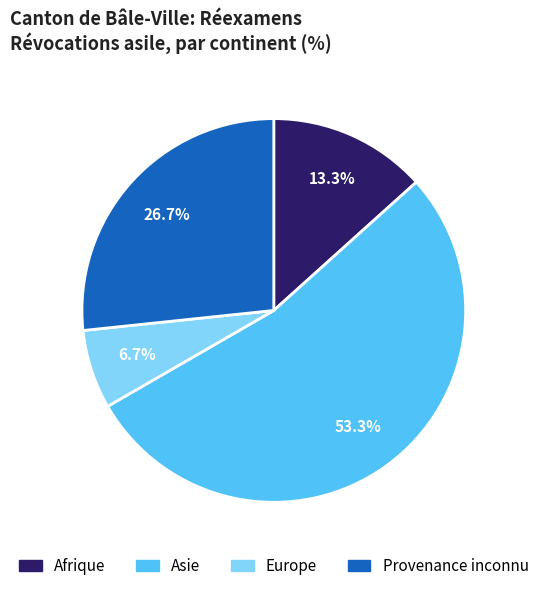

What portion of the pie excludes Europe?

93.3%